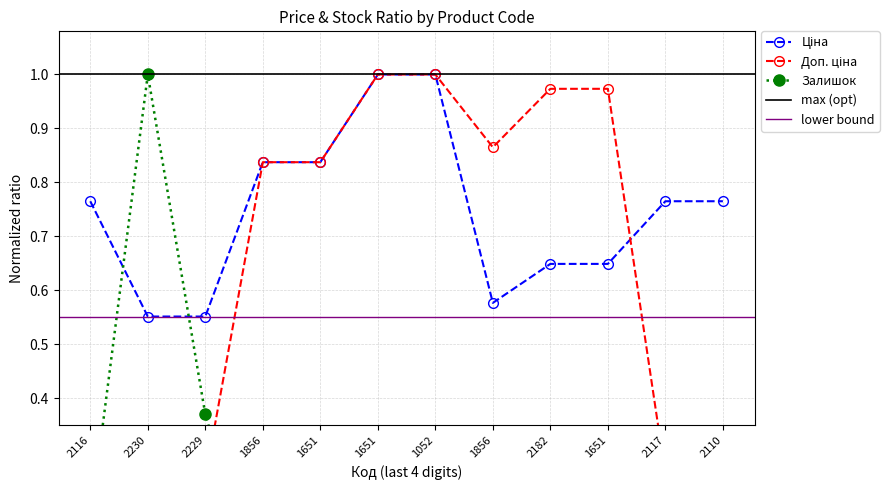

What is the value of the Доп. ціна point at the 8th from the left?

0.9